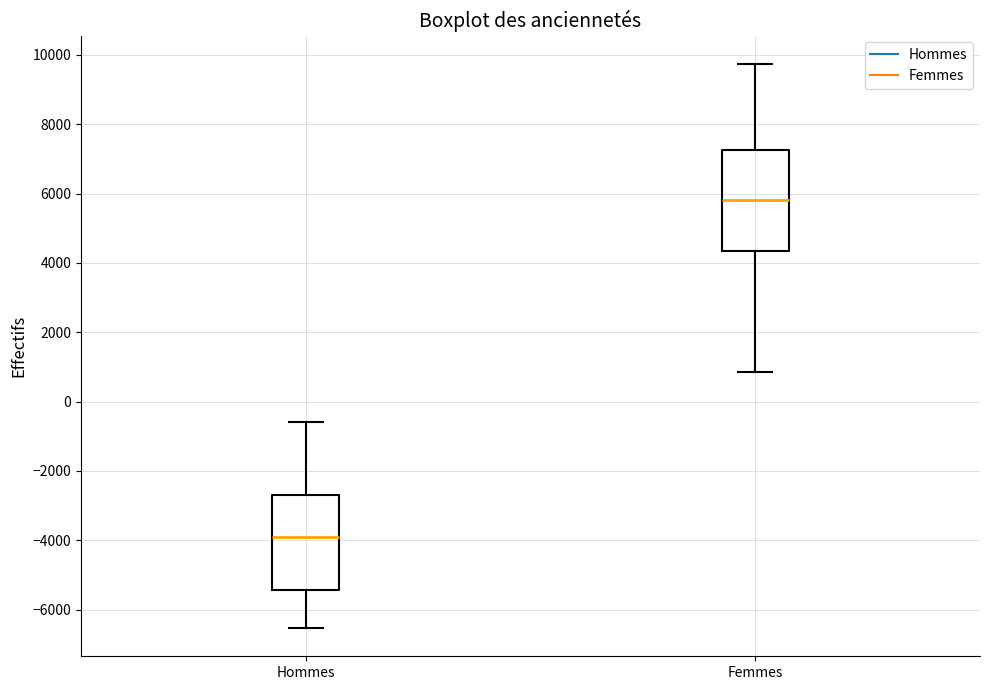

Reading left to right, transcribe this box plot: for each box, give where its median line is, the range the box spans, and where its two whiskers end, as read against the y-axis. The values are not printed on the chart, so give them approximately, as read against the axis.

Hommes: median -4000, box -5400 to -2600, whiskers -6600 to -600
Femmes: median 5800, box 4400 to 7200, whiskers 800 to 9800